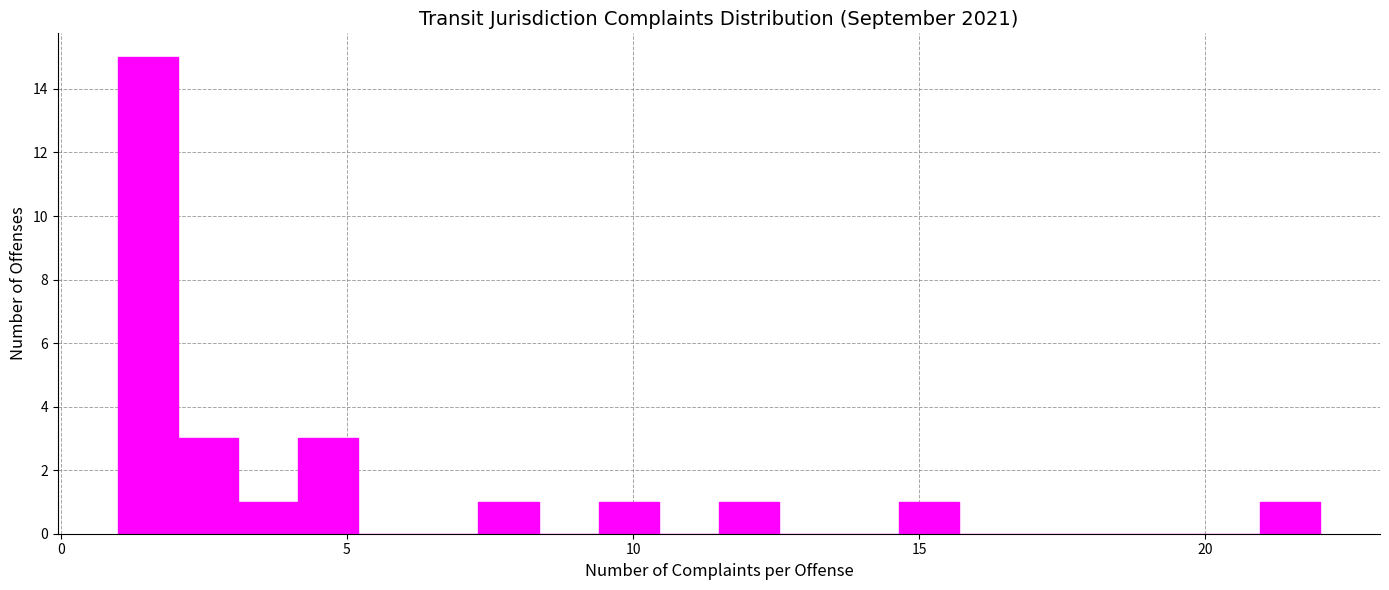

Around what value on the x-axis is the tallest bar? Give the approximate position of its centre, as read against the axis.

1.5